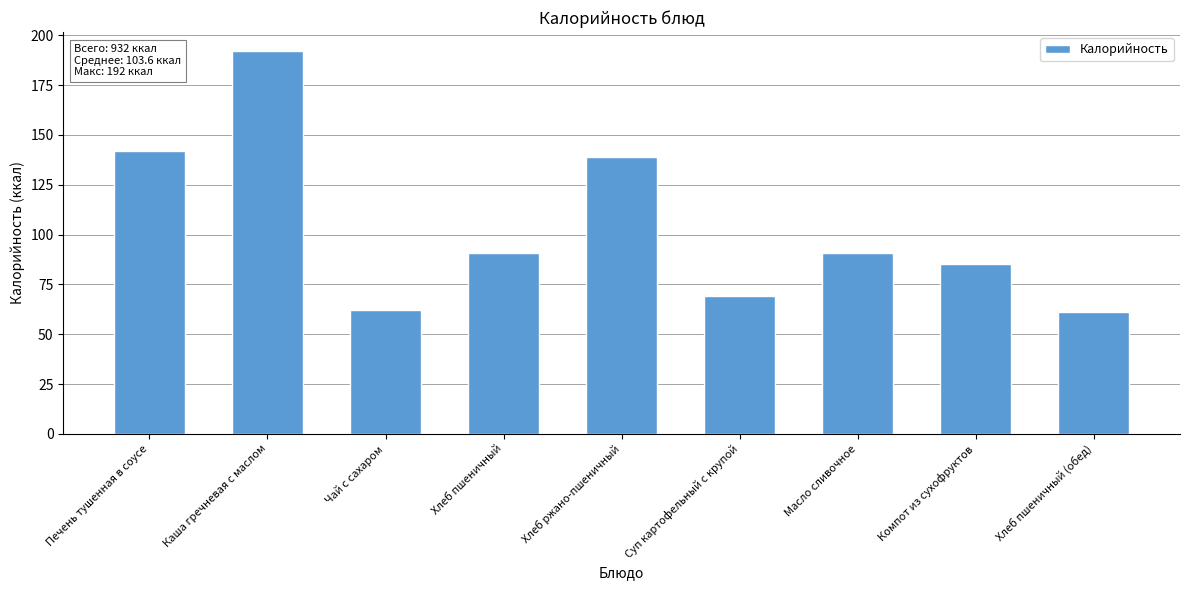

Does the chart contain any negative values?

No